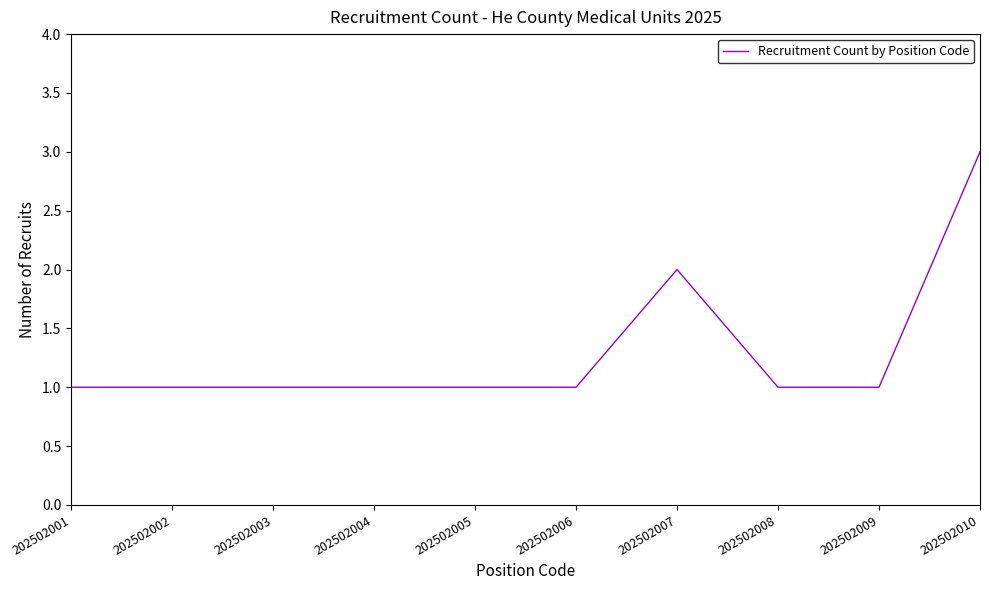

What is the ratio of the value at 202502001 to the value at 202502007?

0.5